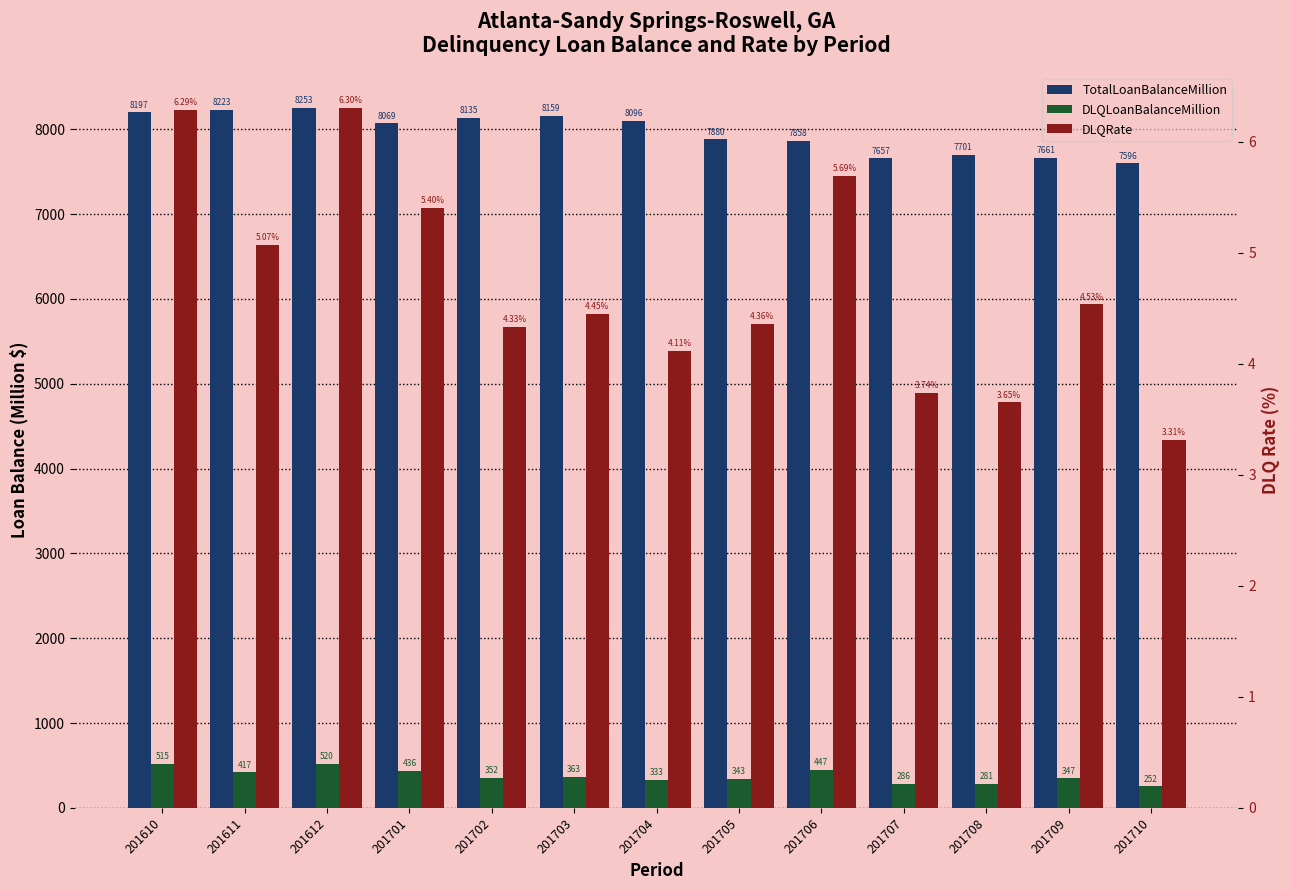

Which label corresponds to the largest value in the chart?

201612